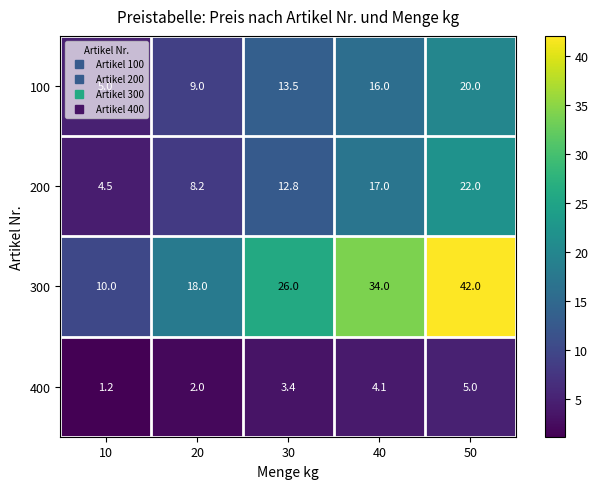

The value of 100 at 10 is 6.9. True or false?

False